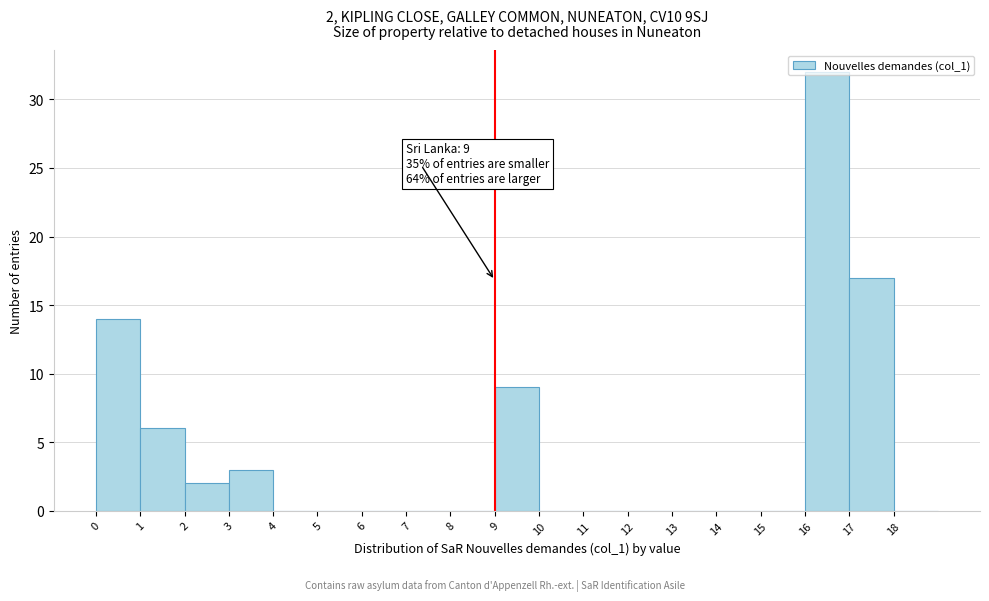

Over which range of the x-axis is the bar tallest?

16 to 17